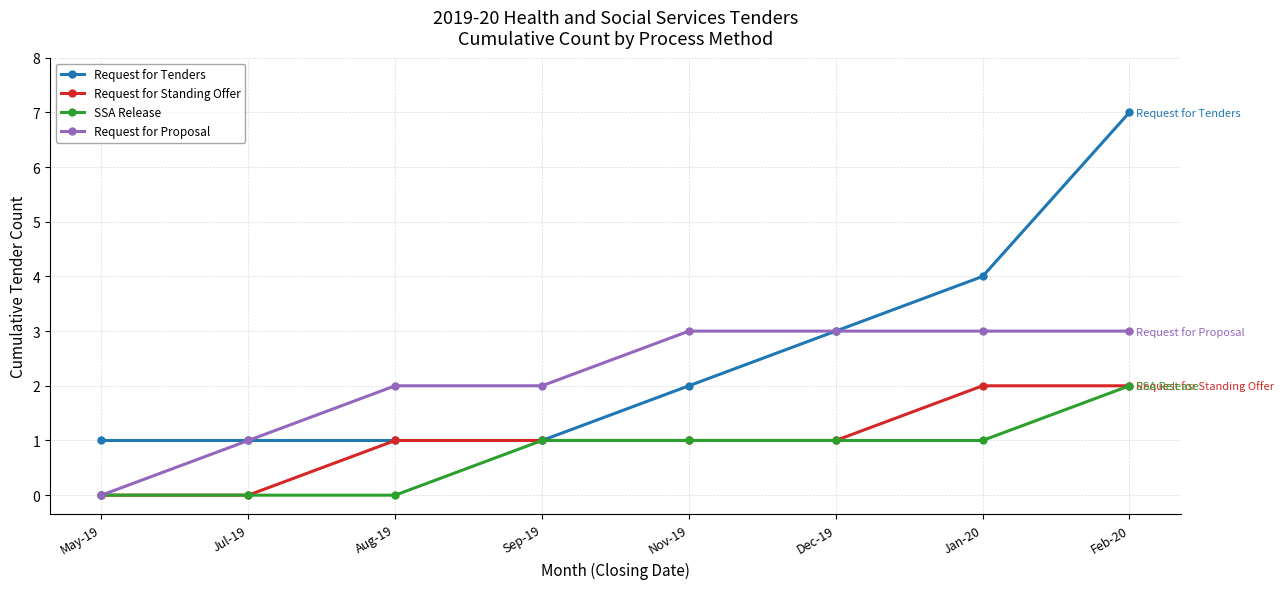

At which category does the chart reach its peak across all series?

Feb-20